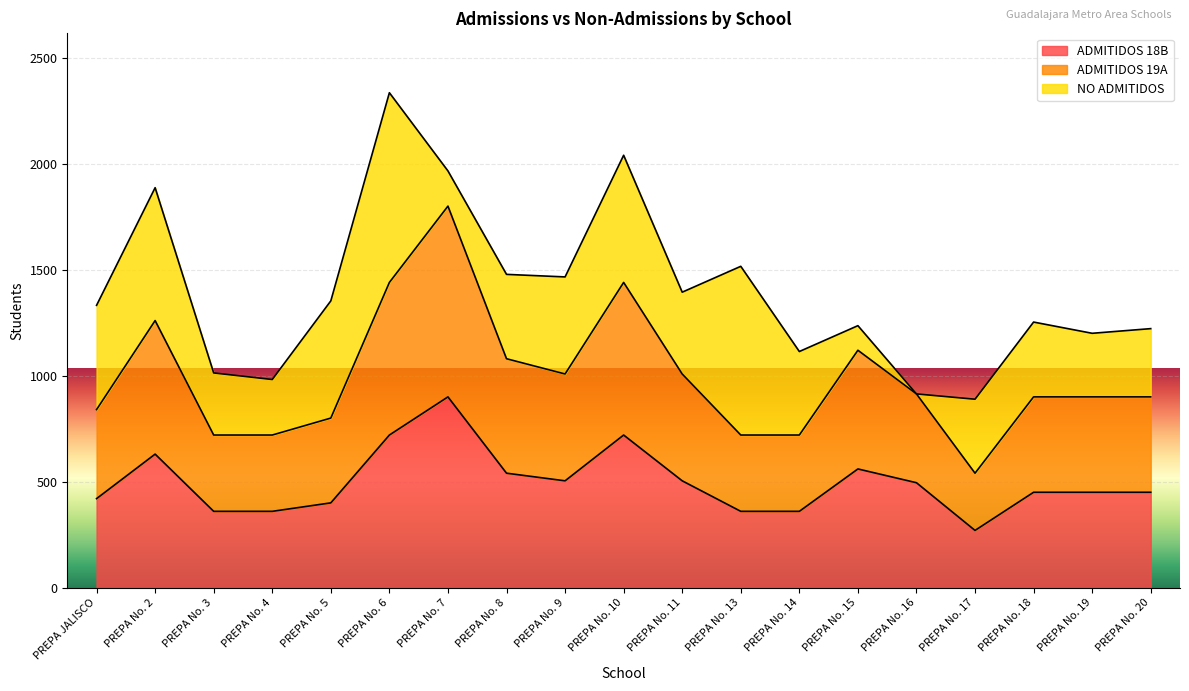

Which category has the highest value in the ADMITIDOS 18B series?

PREPA No. 7